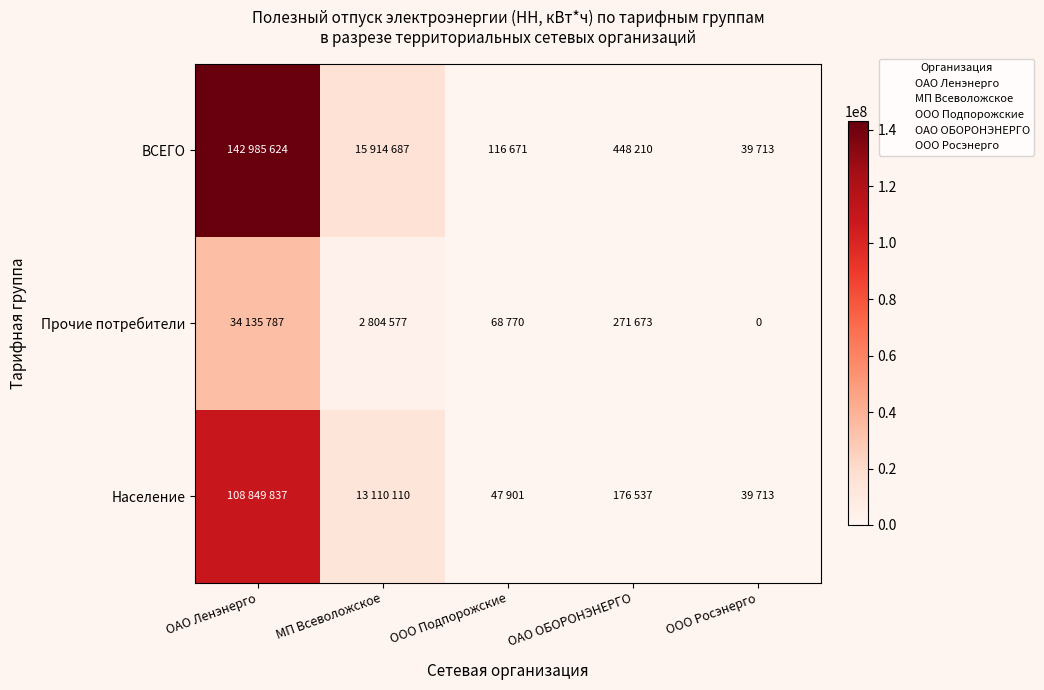

At which label does Прочие потребители reach its minimum?

ООО Росэнерго